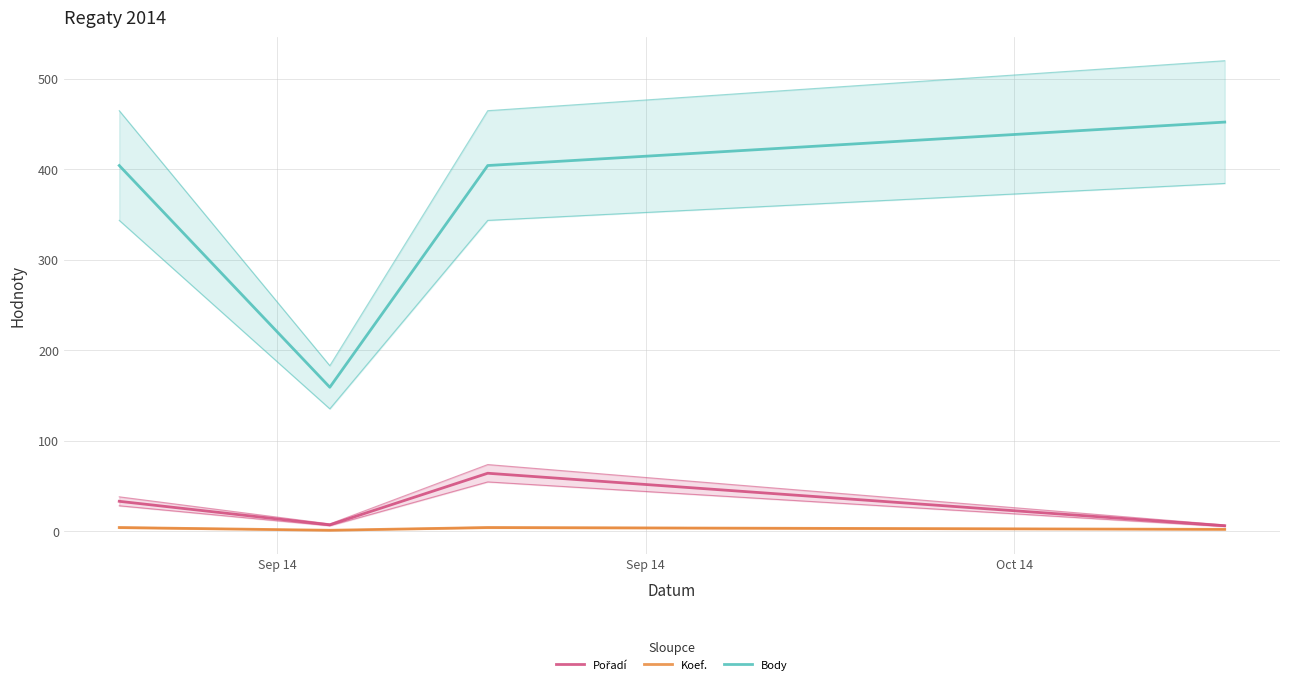

Is it true that Pořadí equals 23 at Sep 14?

False